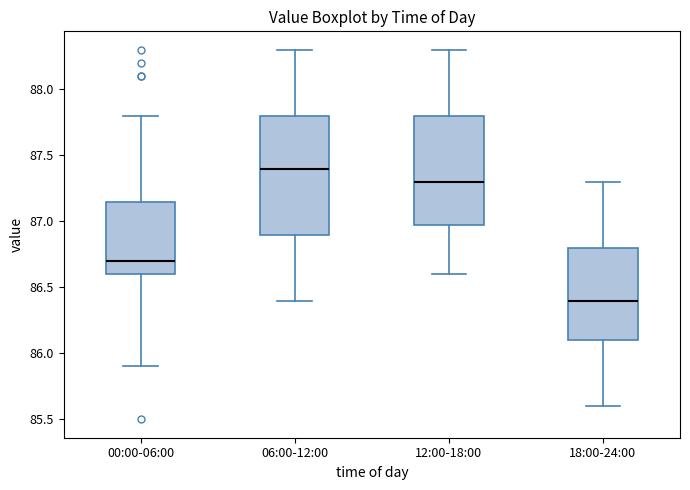

Reading left to right, read every box against the y-axis: the position of its median line, the range the box covers, and the ends of its whiskers. The values are not printed on the chart, so give them approximately, as read against the axis.

00:00-06:00: median 86.70, box 86.60 to 87.15, whiskers 85.90 to 87.80
06:00-12:00: median 87.40, box 86.90 to 87.80, whiskers 86.40 to 88.30
12:00-18:00: median 87.30, box 87.00 to 87.80, whiskers 86.60 to 88.30
18:00-24:00: median 86.40, box 86.10 to 86.80, whiskers 85.60 to 87.30